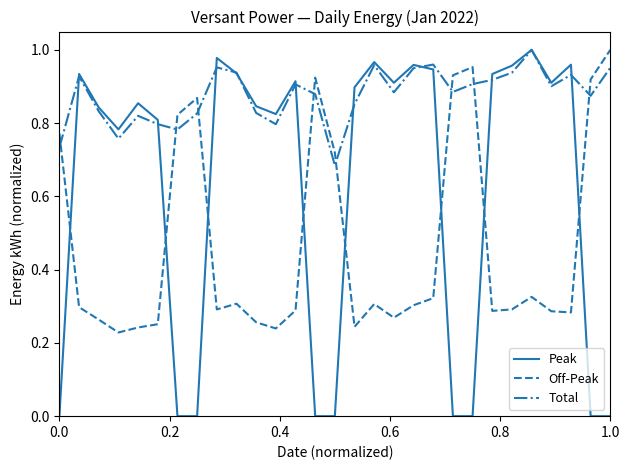

Rank the series by their average value, from highest to lowest.

Total, Peak, Off-Peak